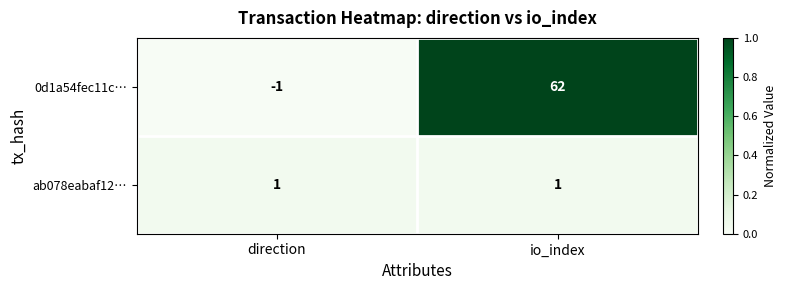

What is the sum of the 0d1a54fec11c… values at io_index and direction?

61